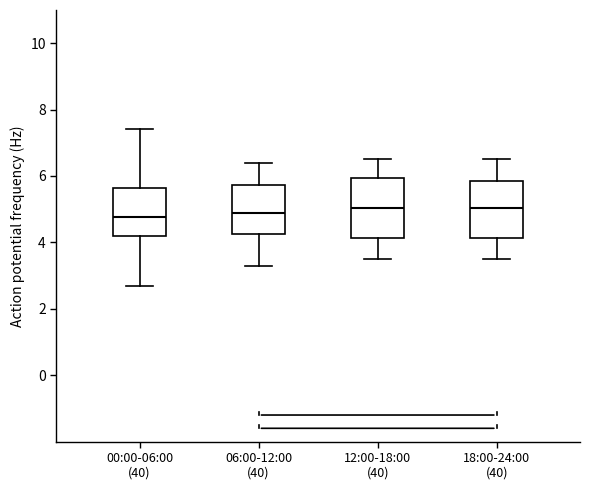

Reading left to right, read every box against the y-axis: the position of its median line, the range the box covers, and the ends of its whiskers. The values are not printed on the chart, so give them approximately, as read against the axis.

00:00-06:00 (40): median 4.8, box 4.2 to 5.6, whiskers 2.8 to 7.4
06:00-12:00 (40): median 5.0, box 4.2 to 5.8, whiskers 3.4 to 6.4
12:00-18:00 (40): median 5.0, box 4.2 to 6.0, whiskers 3.6 to 6.6
18:00-24:00 (40): median 5.0, box 4.2 to 5.8, whiskers 3.6 to 6.6